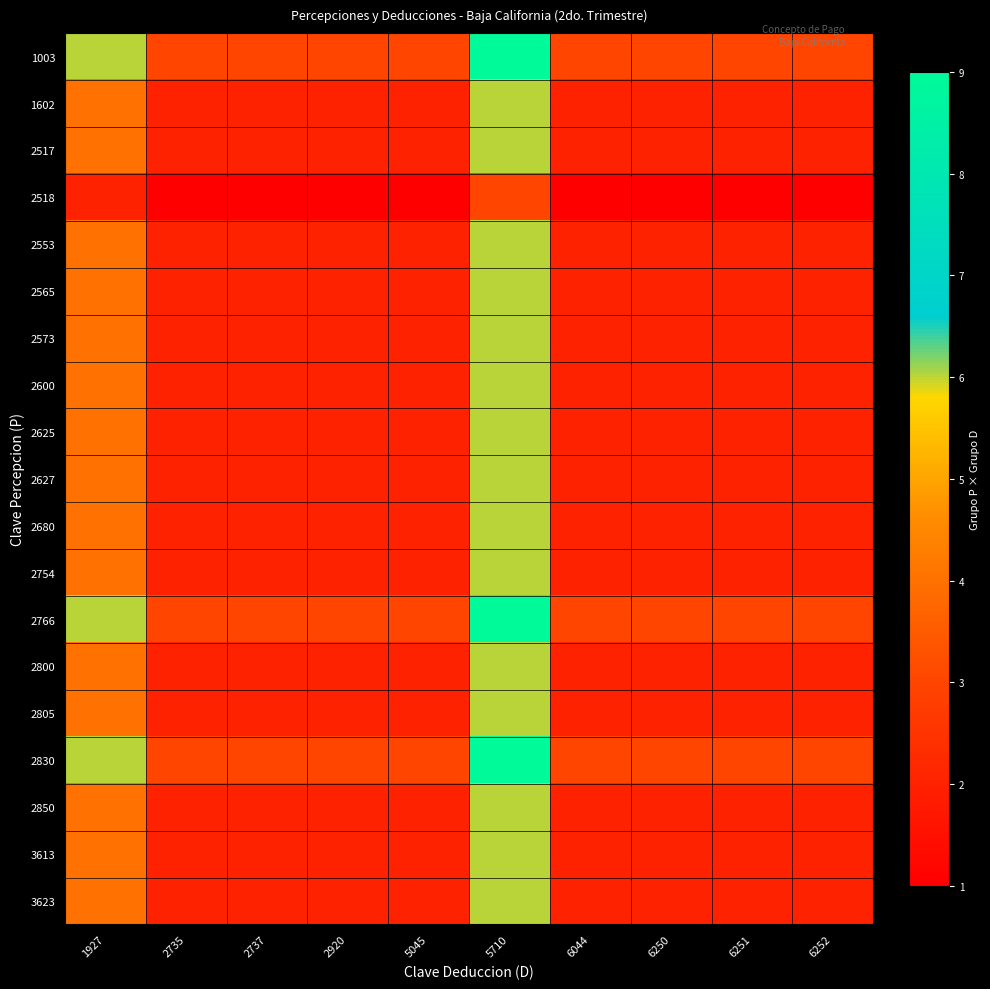

What is the total value across all series at 6250?

40